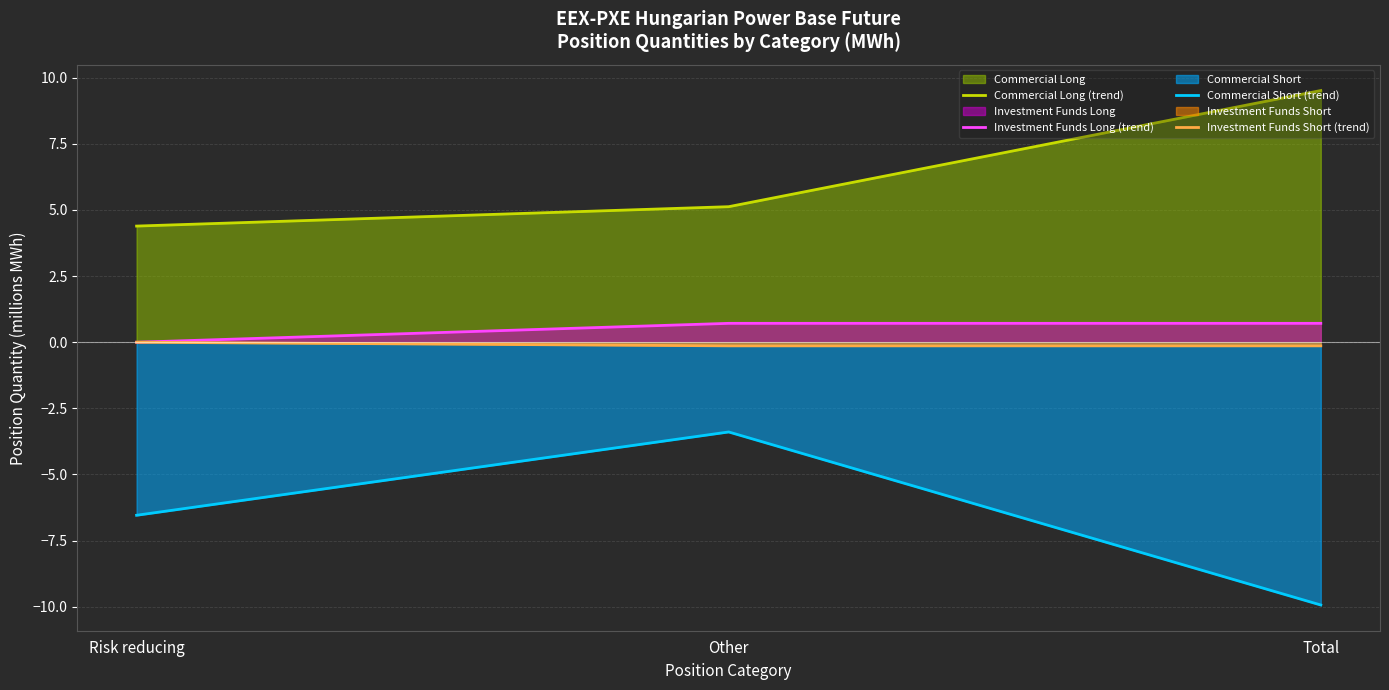

What is the sum of the Commercial Long (trend) values at Risk reducing and Other?

9.5